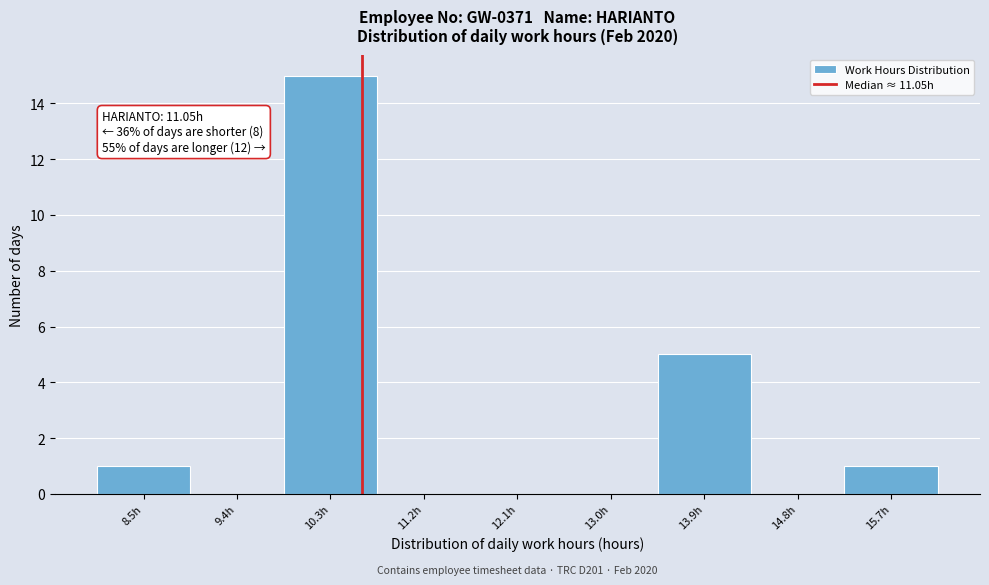

Reading left to right, what are all the values shown in this chart?

8.5h=1	9.4h=0	10.3h=15	11.2h=0	12.1h=0	13.0h=0	13.9h=5	14.8h=0	15.7h=1